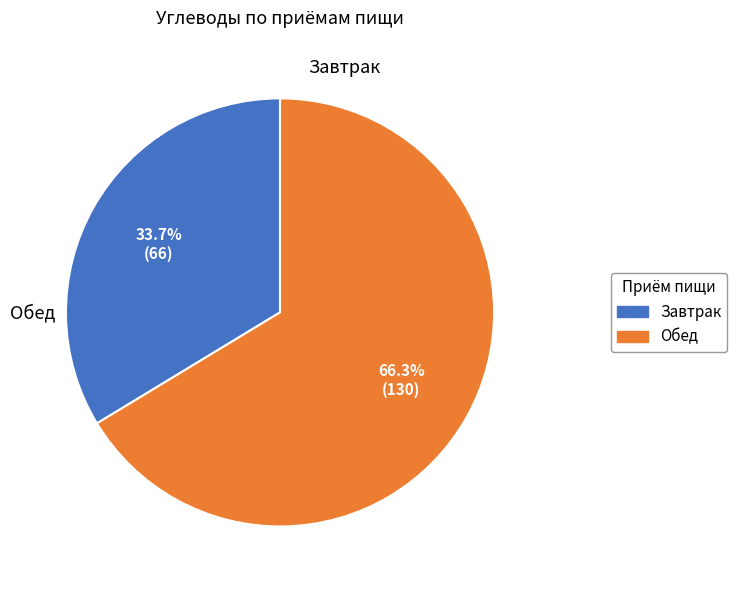

What is the smallest slice in the pie chart?

Завтрак